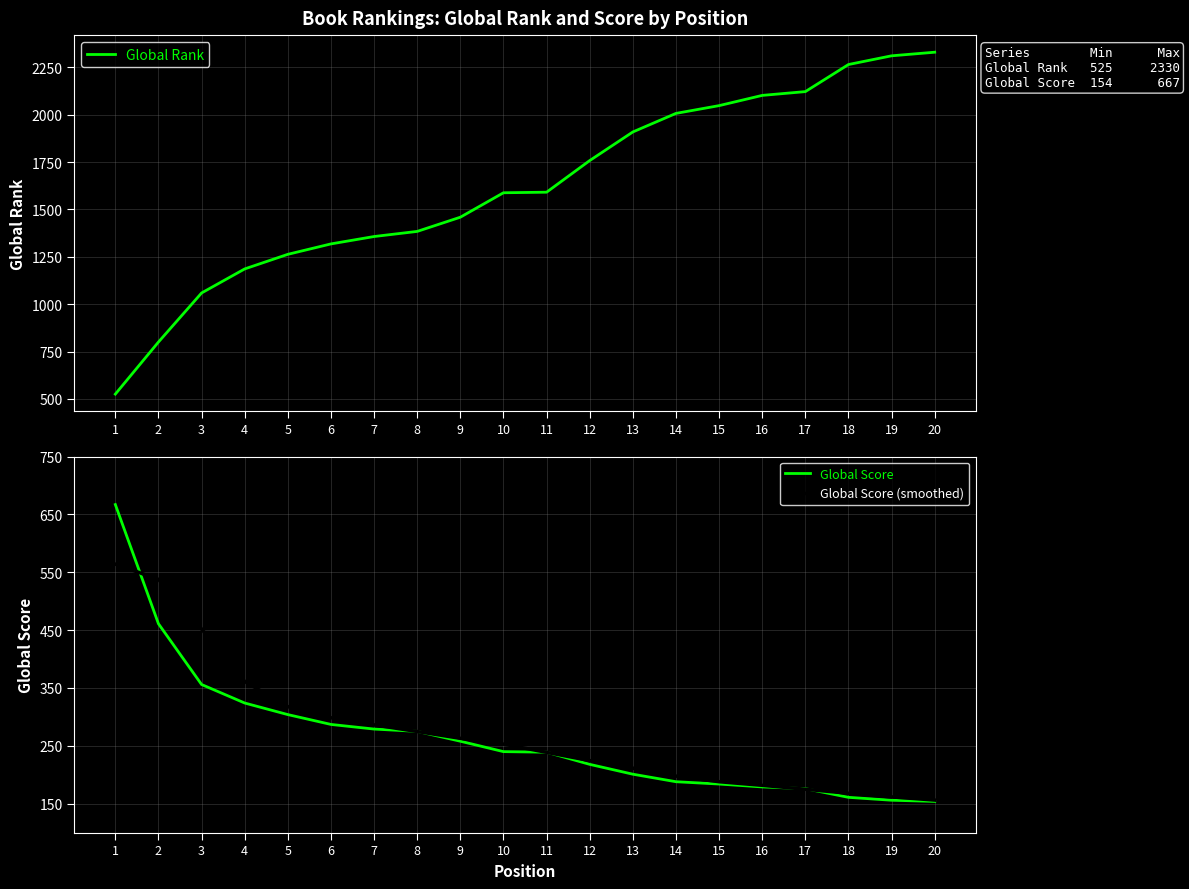

How many data points does each series have?

20